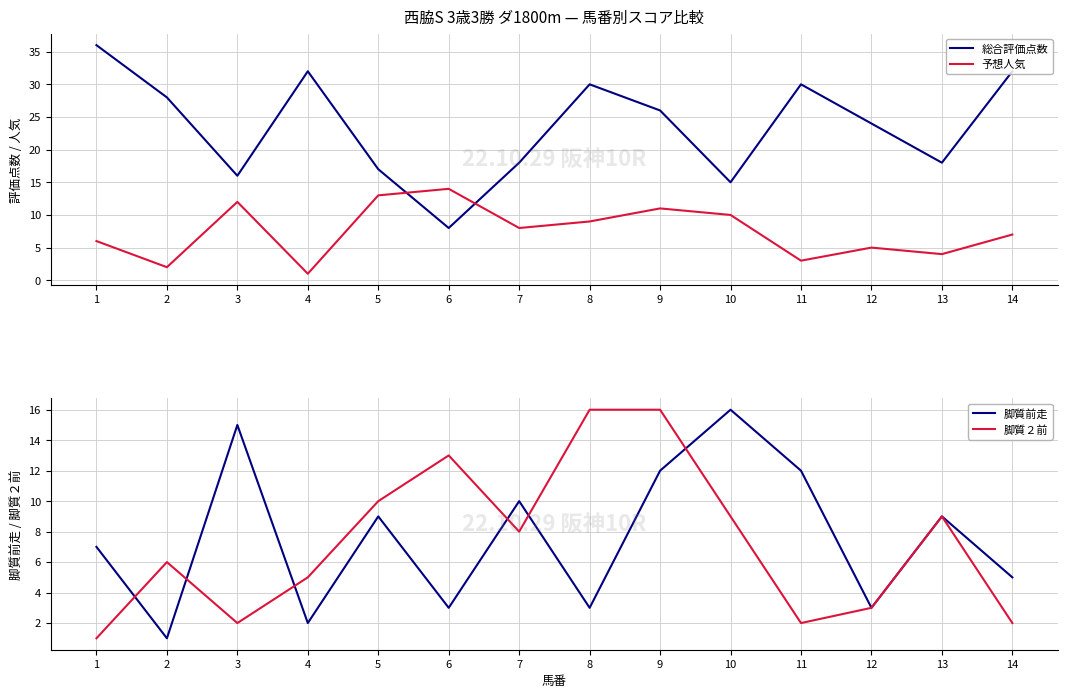

What is the total value across all series at 5?

49